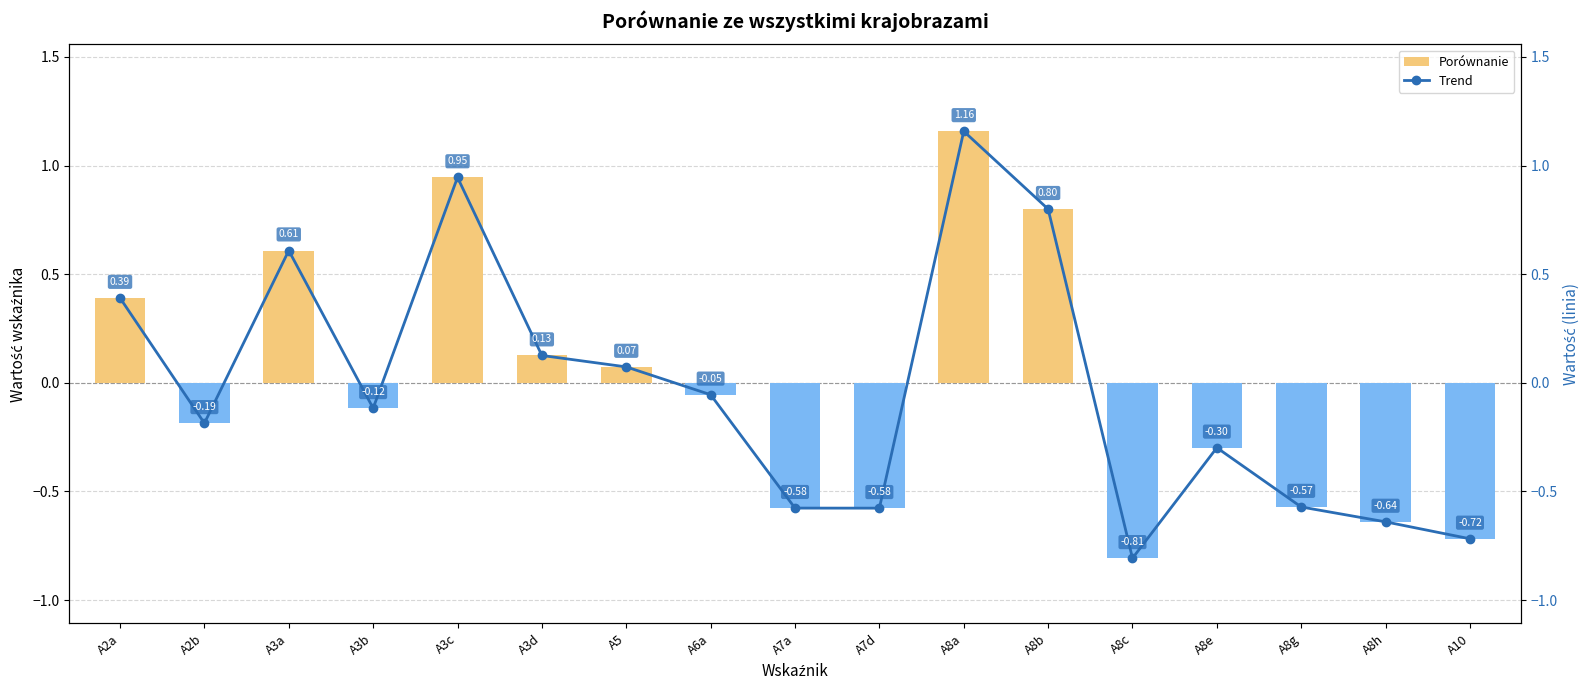

How many negative values does the Trend series have?

10